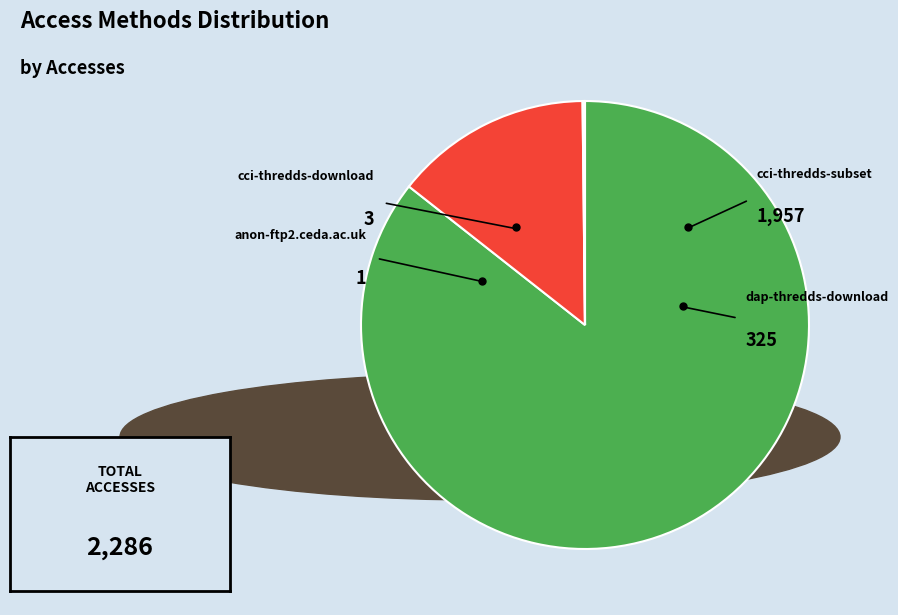

How many slices are in this pie chart?

4